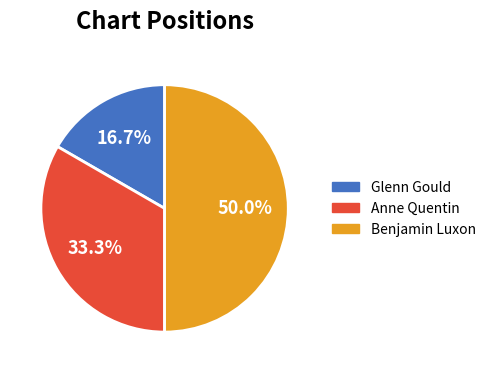

The Glenn Gould slice represents 5% of the pie. True or false?

False